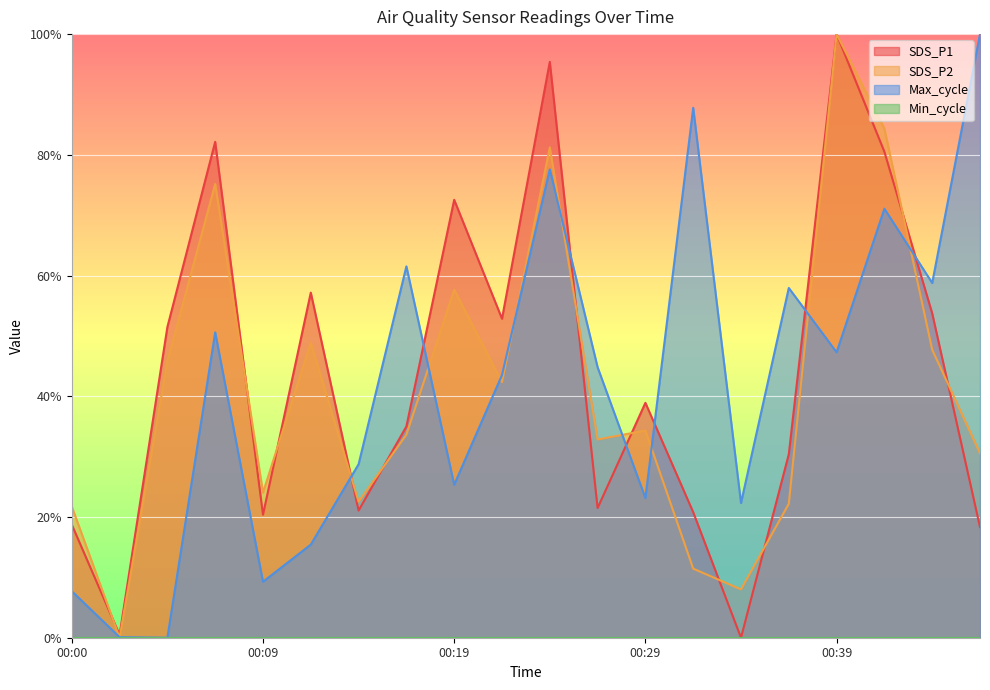

What is the value of the Max_cycle point at the 18th from the left?

0.7